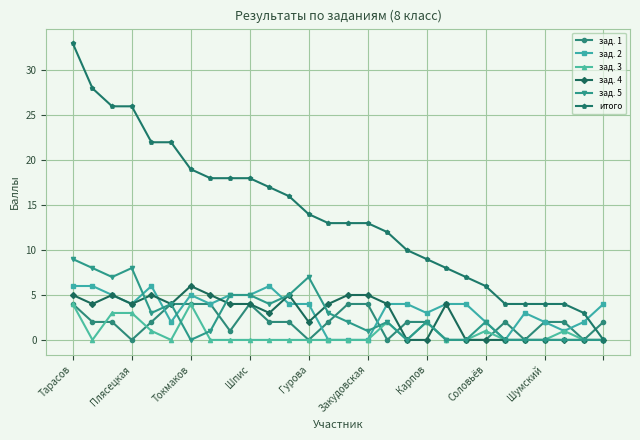

Reading left to right, transcribe all the data shown in this chart.

зад. 1: 4	2	2	0	2	4	4	4	1	4	2	2	0	2	4	4	0	2	2	0	0	0	2	0	2	2	0	2
зад. 2: 6	6	5	4	6	2	5	4	5	5	6	4	4	0	0	0	4	4	3	4	4	2	0	3	2	1	2	4
зад. 3: 4	0	3	3	1	0	4	0	0	0	0	0	0	0	0	0	2	0	2	0	0	1	0	0	0	1	0	0
зад. 4: 5	4	5	4	5	4	6	5	4	4	3	5	2	4	5	5	4	0	0	4	0	0	0	0	0	0	0	0
зад. 5: 9	8	7	8	3	4	0	1	5	5	4	5	7	3	2	1	2	0	2	0	0	2	0	0	0	0	0	0
итого: 33	28	26	26	22	22	19	18	18	18	17	16	14	13	13	13	12	10	9	8	7	6	4	4	4	4	3	0